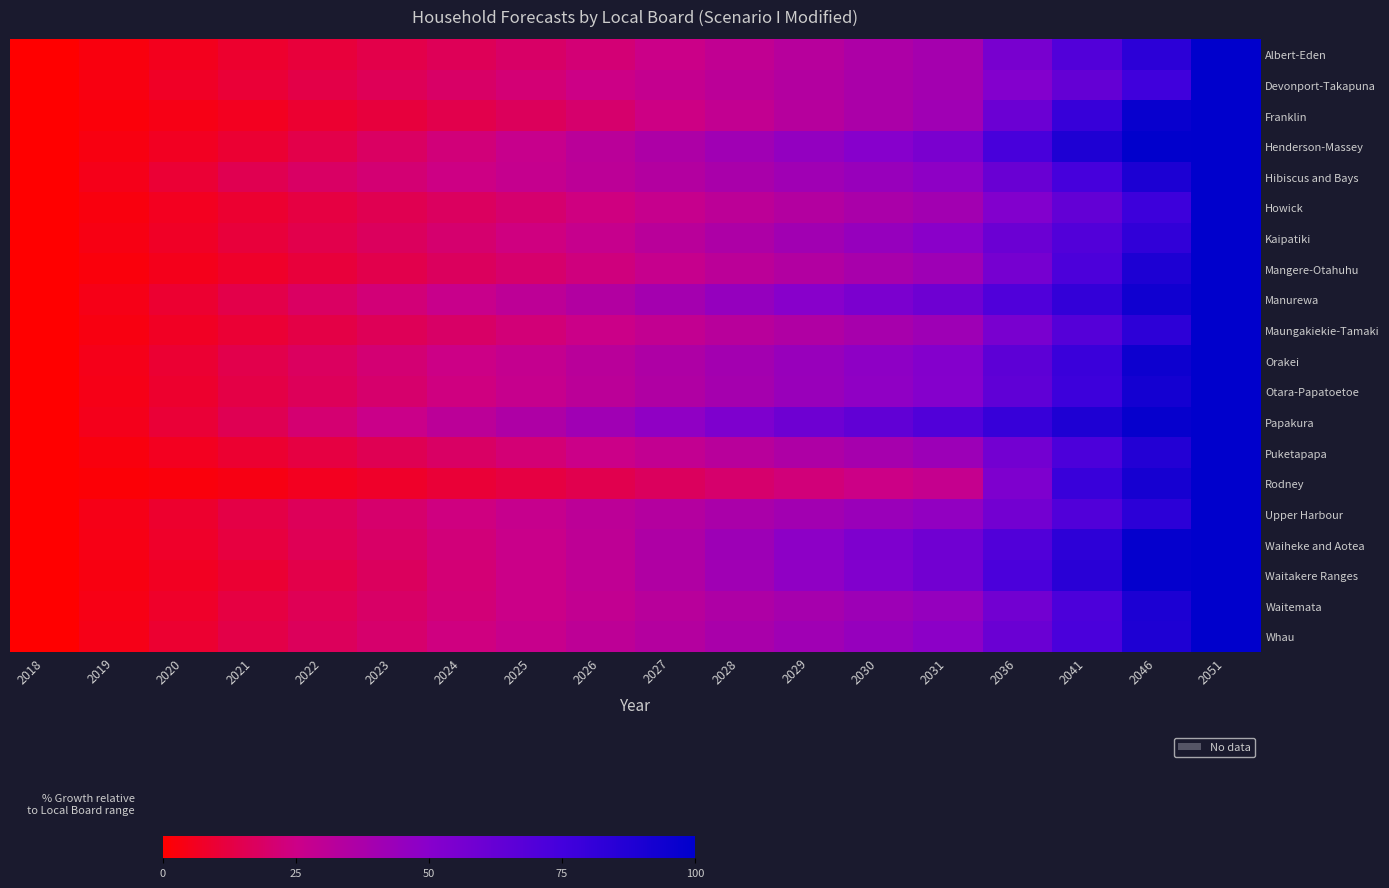

At 2029, list the series in order from smallest to largest.

Rodney, Albert-Eden, Franklin, Howick, Devonport-Takapuna, Mangere-Otahuhu, Maungakiekie-Tamaki, Puketapapa, Waitemata, Upper Harbour, Kaipatiki, Hibiscus and Bays, Whau, Otara-Papatoetoe, Orakei, Henderson-Massey, Waitakere Ranges, Waiheke and Aotea, Manurewa, Papakura